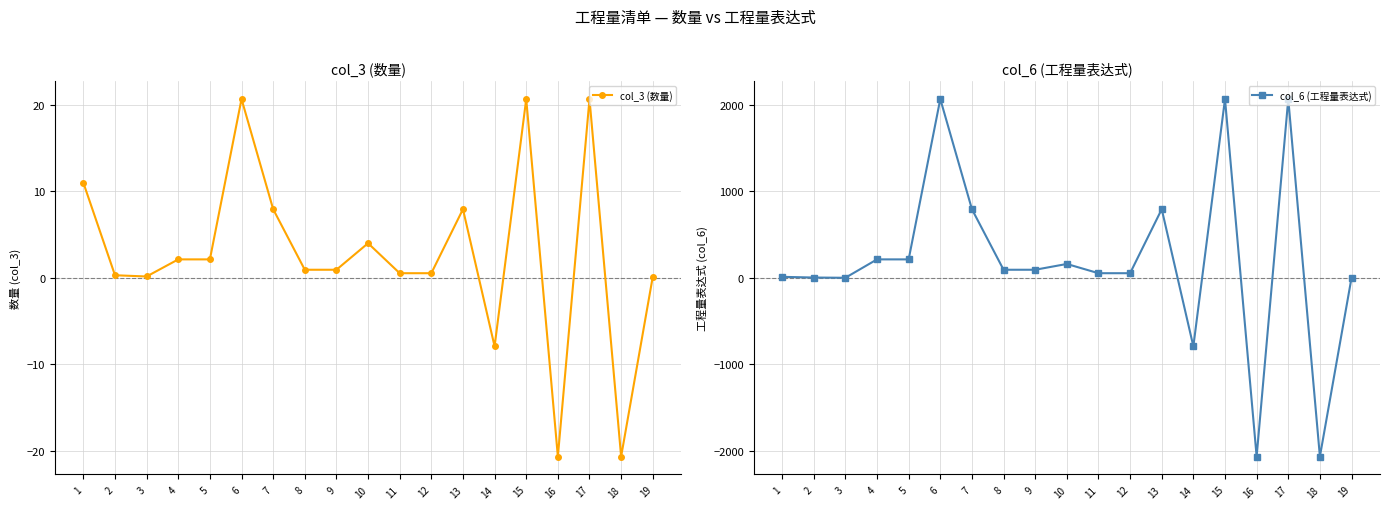

Which category has the lowest value in the col_3 (数量) series?

16